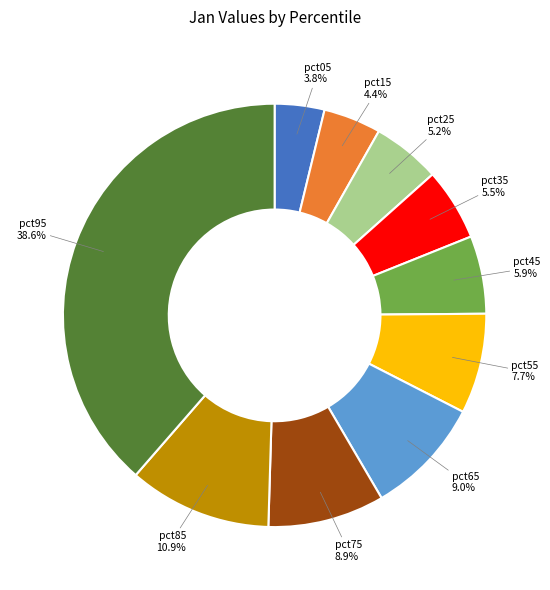

Is there a majority slice in this chart?

No